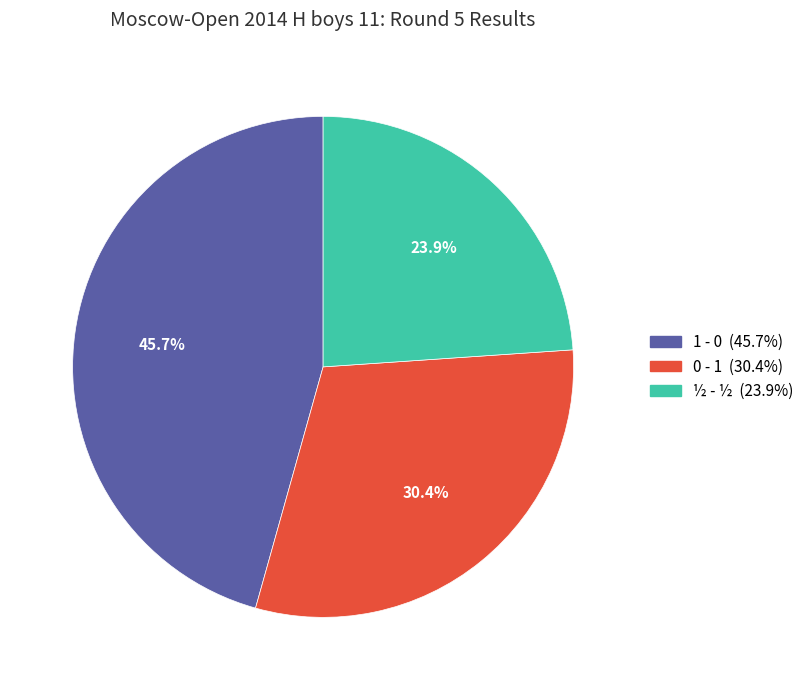

To the nearest percent, what portion does 1 - 0 represent?

46%